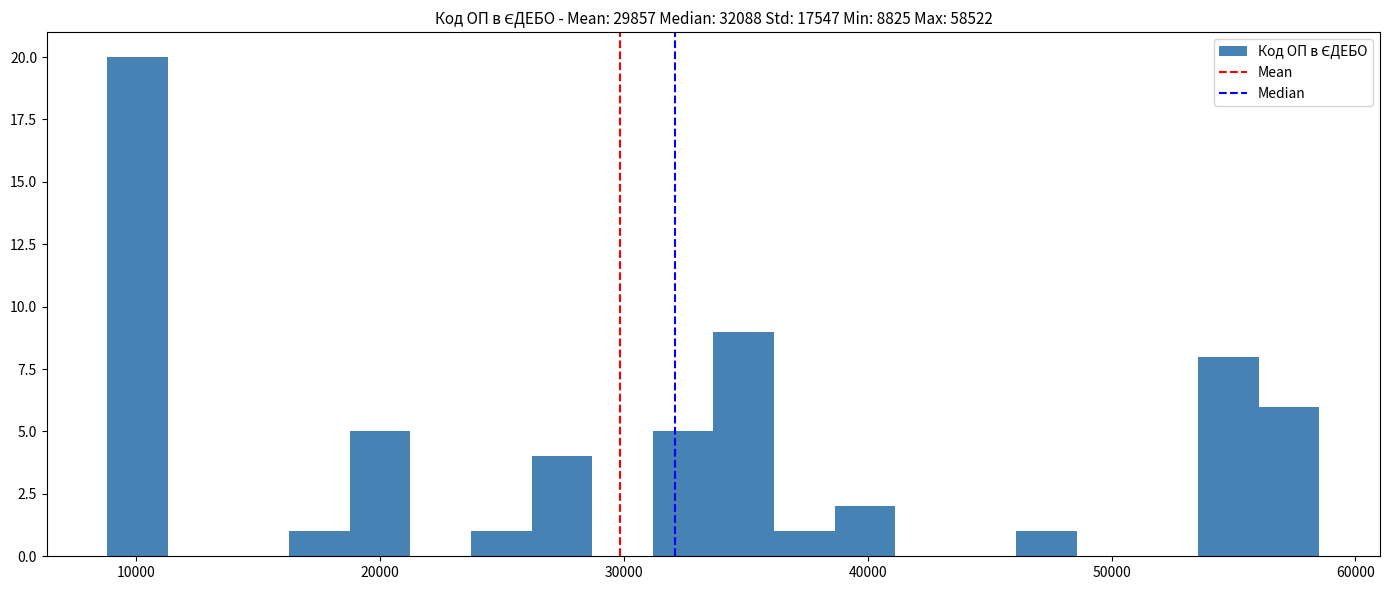

Read against the x-axis, roughly where is the centre of the tallest bar?

10000